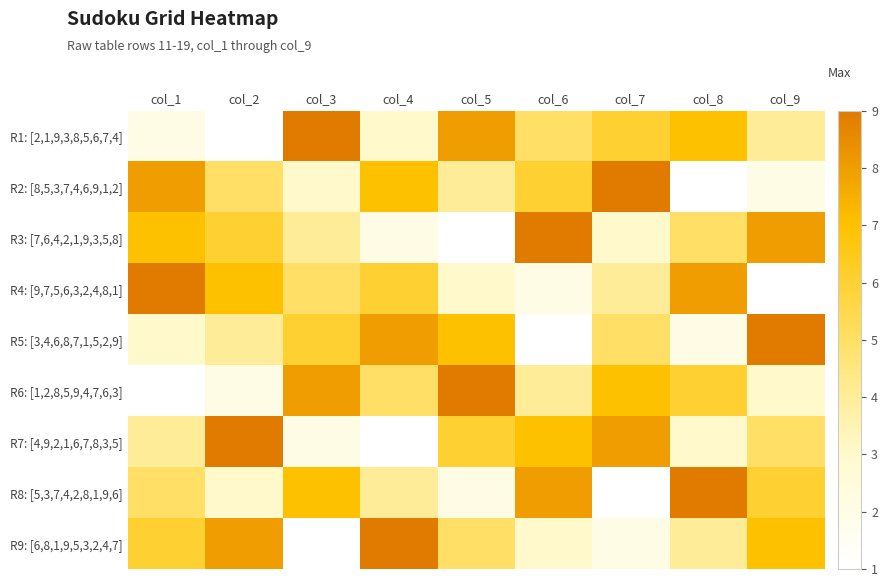

Reading right to left, list all the values displayed in this chart.

R1: [2,1,9,3,8,5,6,7,4]: col_9=4	col_8=7	col_7=6	col_6=5	col_5=8	col_4=3	col_3=9	col_2=1	col_1=2
R2: [8,5,3,7,4,6,9,1,2]: col_9=2	col_8=1	col_7=9	col_6=6	col_5=4	col_4=7	col_3=3	col_2=5	col_1=8
R3: [7,6,4,2,1,9,3,5,8]: col_9=8	col_8=5	col_7=3	col_6=9	col_5=1	col_4=2	col_3=4	col_2=6	col_1=7
R4: [9,7,5,6,3,2,4,8,1]: col_9=1	col_8=8	col_7=4	col_6=2	col_5=3	col_4=6	col_3=5	col_2=7	col_1=9
R5: [3,4,6,8,7,1,5,2,9]: col_9=9	col_8=2	col_7=5	col_6=1	col_5=7	col_4=8	col_3=6	col_2=4	col_1=3
R6: [1,2,8,5,9,4,7,6,3]: col_9=3	col_8=6	col_7=7	col_6=4	col_5=9	col_4=5	col_3=8	col_2=2	col_1=1
R7: [4,9,2,1,6,7,8,3,5]: col_9=5	col_8=3	col_7=8	col_6=7	col_5=6	col_4=1	col_3=2	col_2=9	col_1=4
R8: [5,3,7,4,2,8,1,9,6]: col_9=6	col_8=9	col_7=1	col_6=8	col_5=2	col_4=4	col_3=7	col_2=3	col_1=5
R9: [6,8,1,9,5,3,2,4,7]: col_9=7	col_8=4	col_7=2	col_6=3	col_5=5	col_4=9	col_3=1	col_2=8	col_1=6